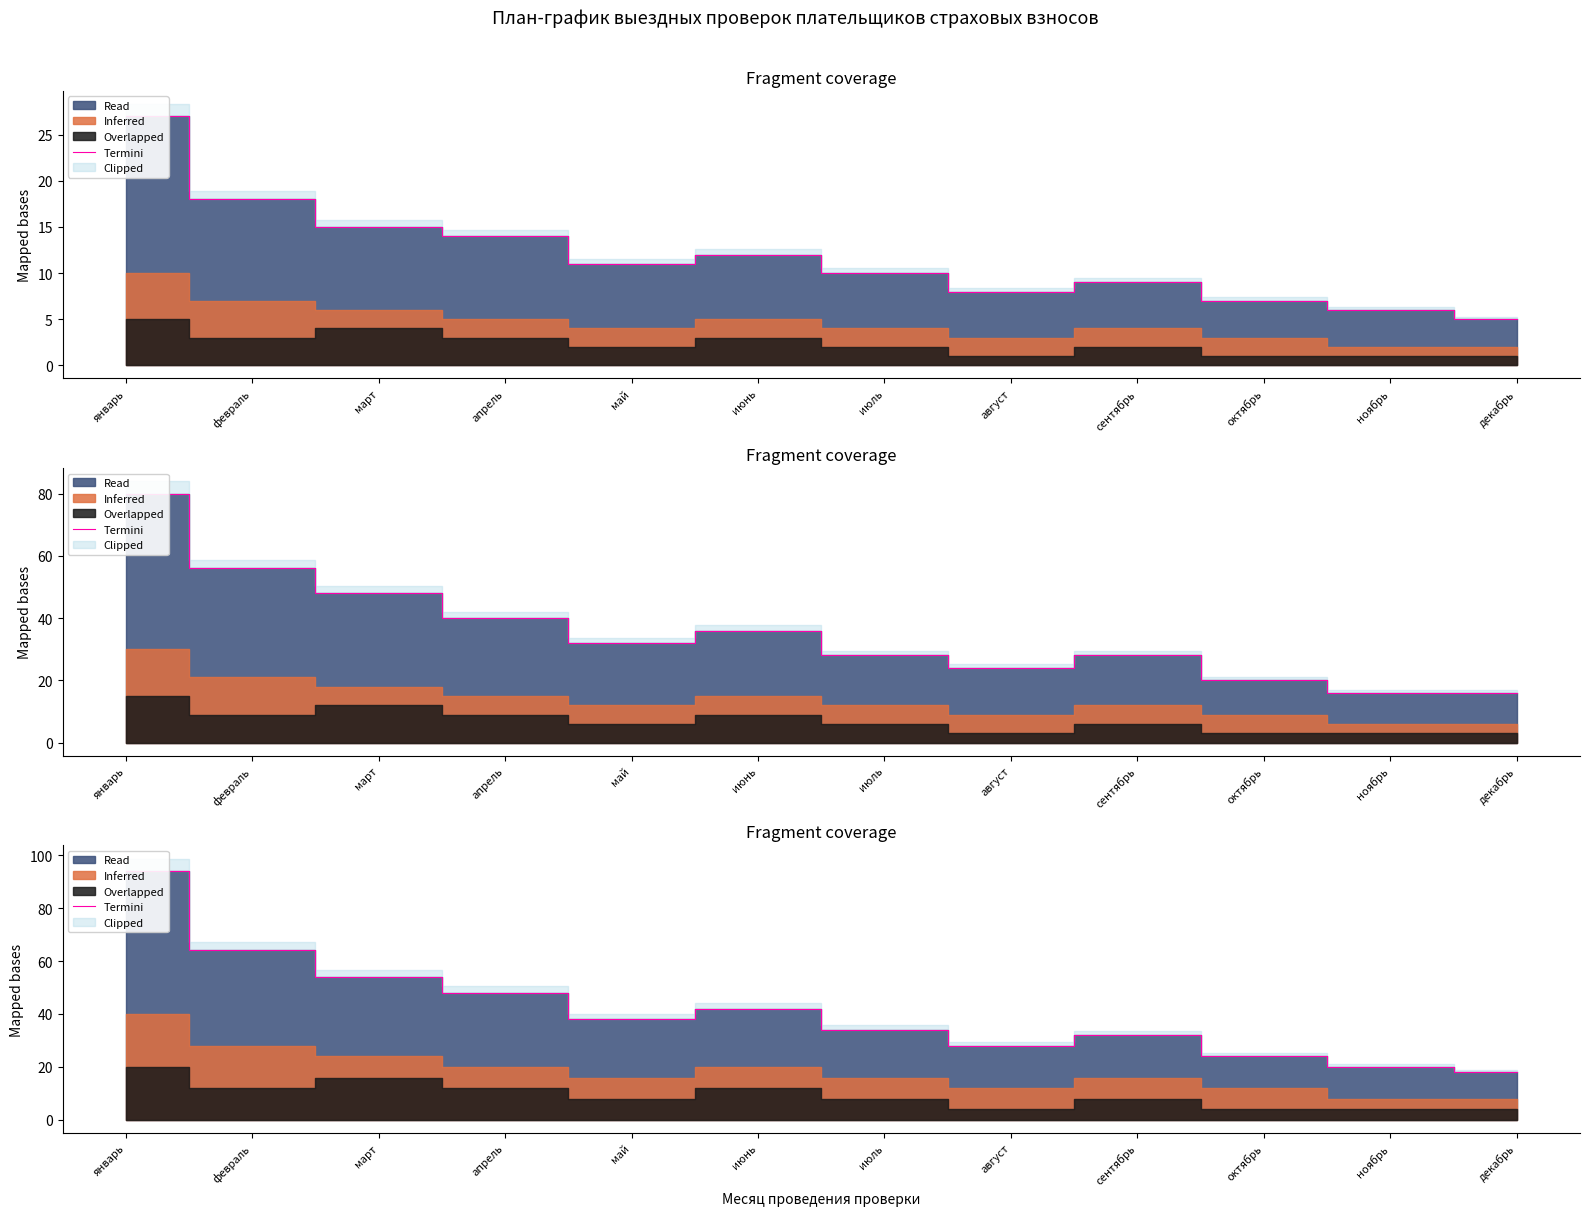

What is the difference between the maximum and minimum values?

76